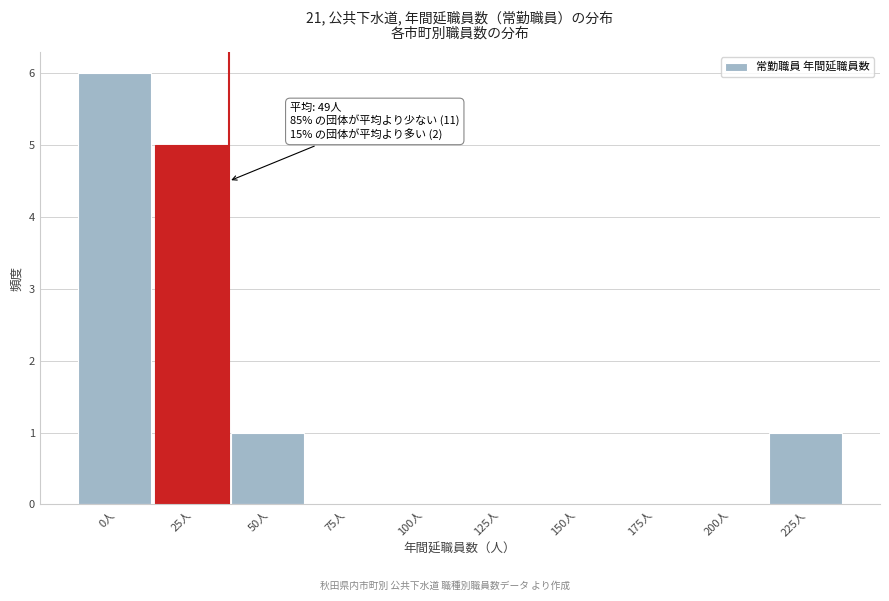

Reading left to right, list all the values displayed in this chart.

0人=6	25人=5	50人=1	75人=0	100人=0	125人=0	150人=0	175人=0	200人=0	225人=1